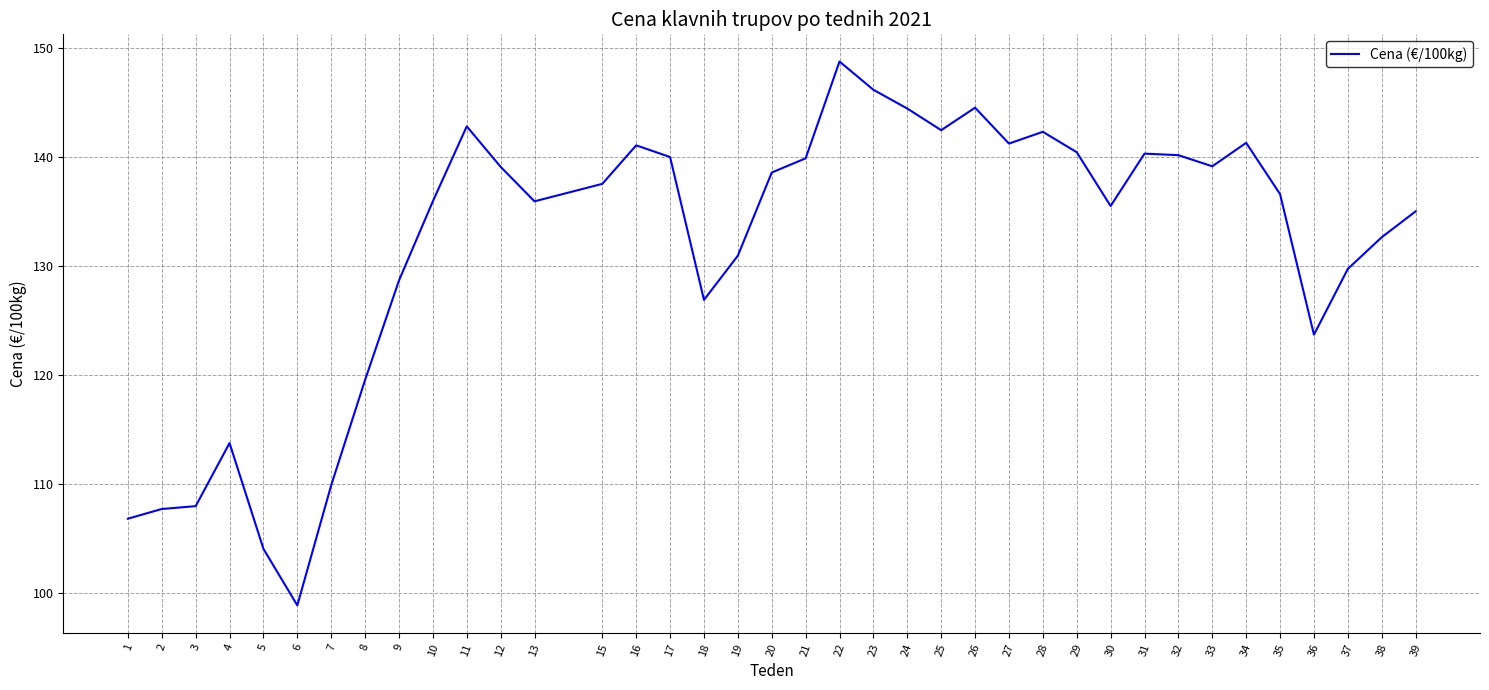

What value does the data have at 39?

135.0